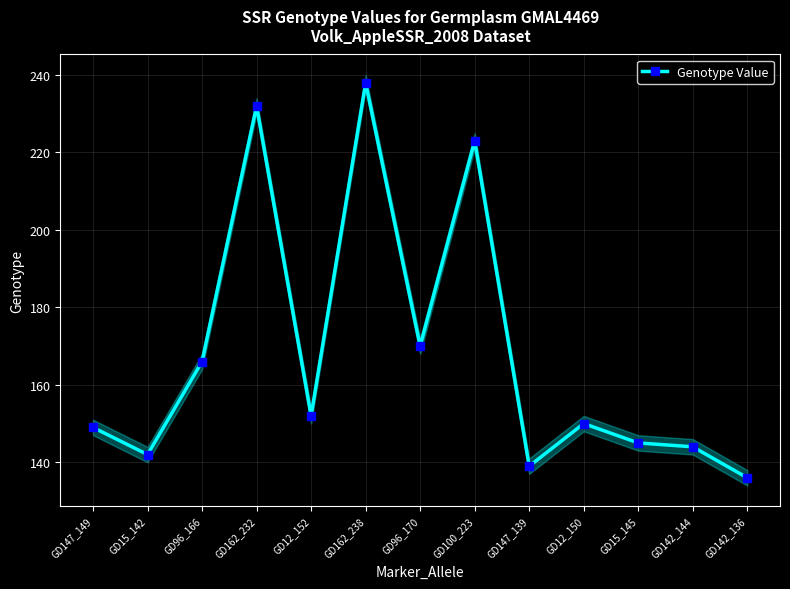

What is the approximate value at GD162_232?

232